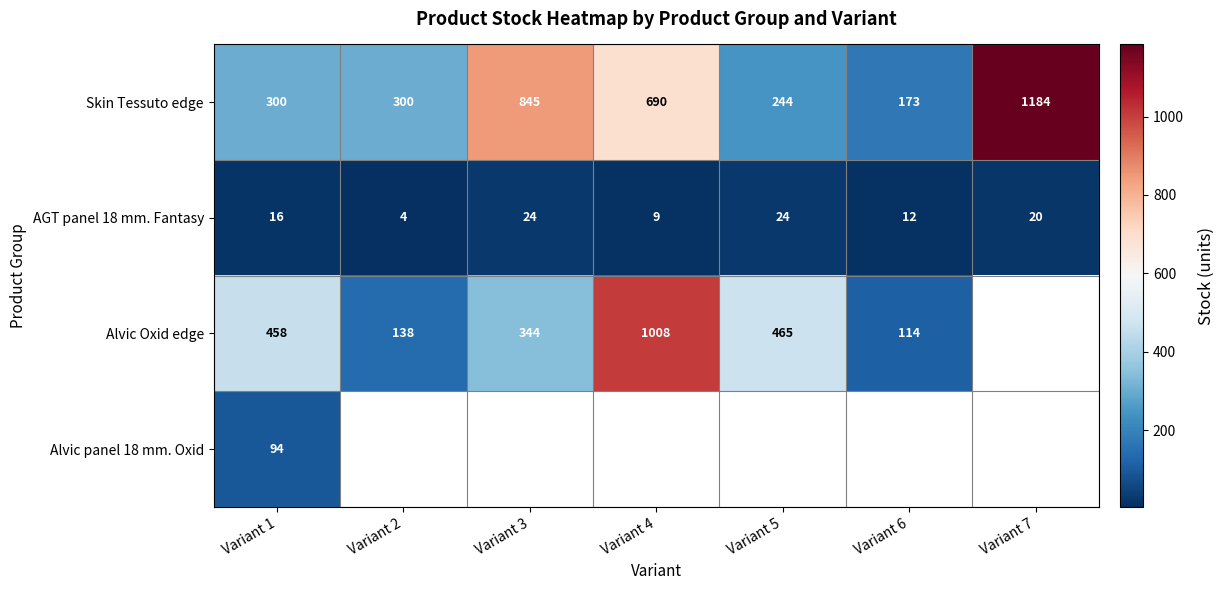

True or false: AGT panel 18 mm. Fantasy has a value of 24 at Variant 5.

True